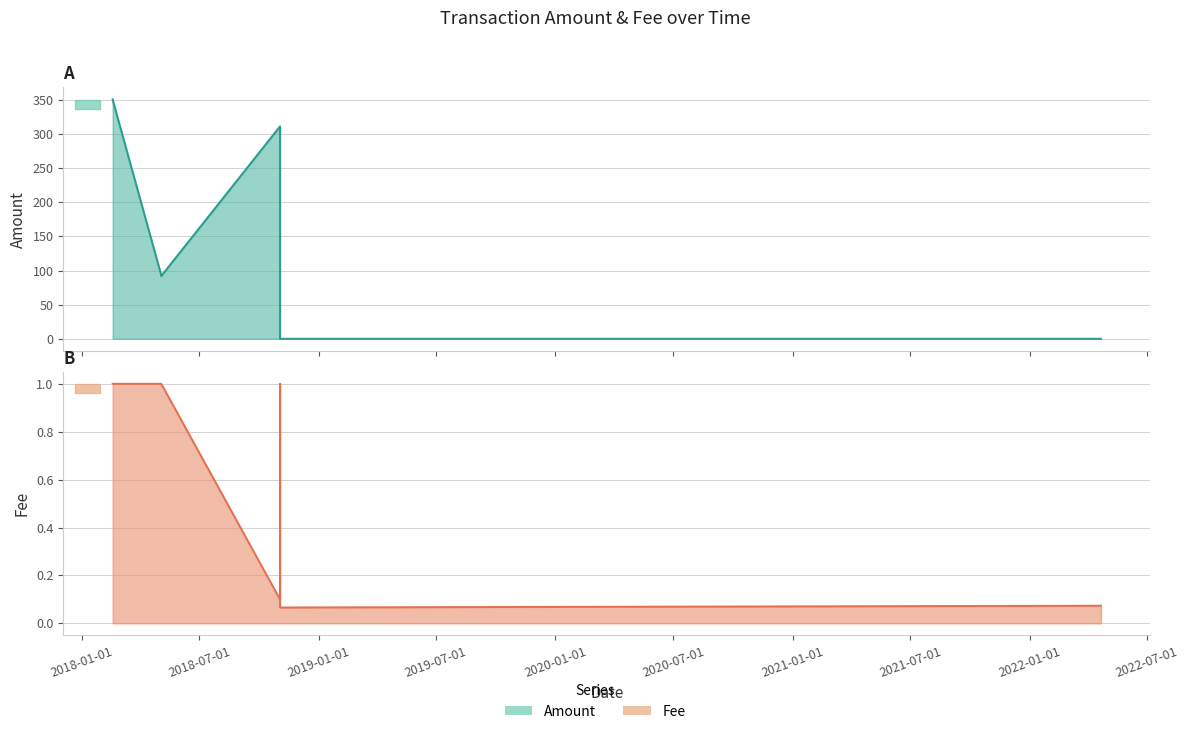

Which category has the lowest value across all series?

2018-11-02 09:10:23